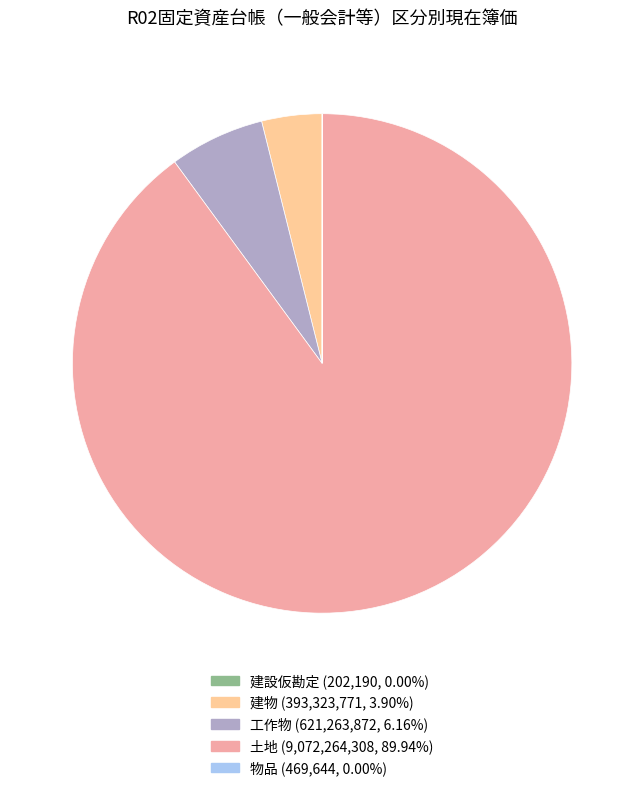

What is the majority slice?

土地